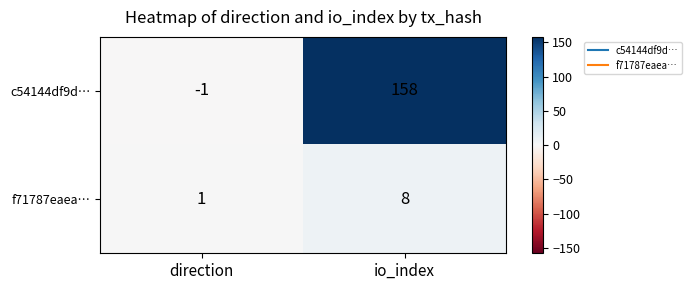

Reading left to right, what are all the values shown in this chart?

c54144df9d…: direction=-1	io_index=158
f71787eaea…: direction=1	io_index=8